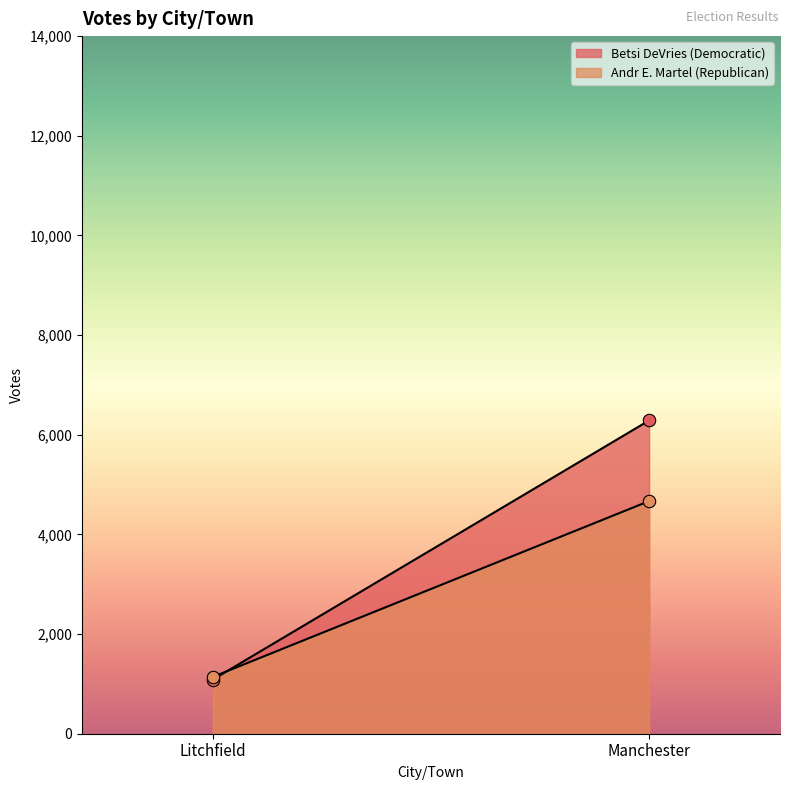

Is the value of Andr E. Martel (Republican) at Litchfield greater than the value of Betsi DeVries (Democratic) at Litchfield?

Yes